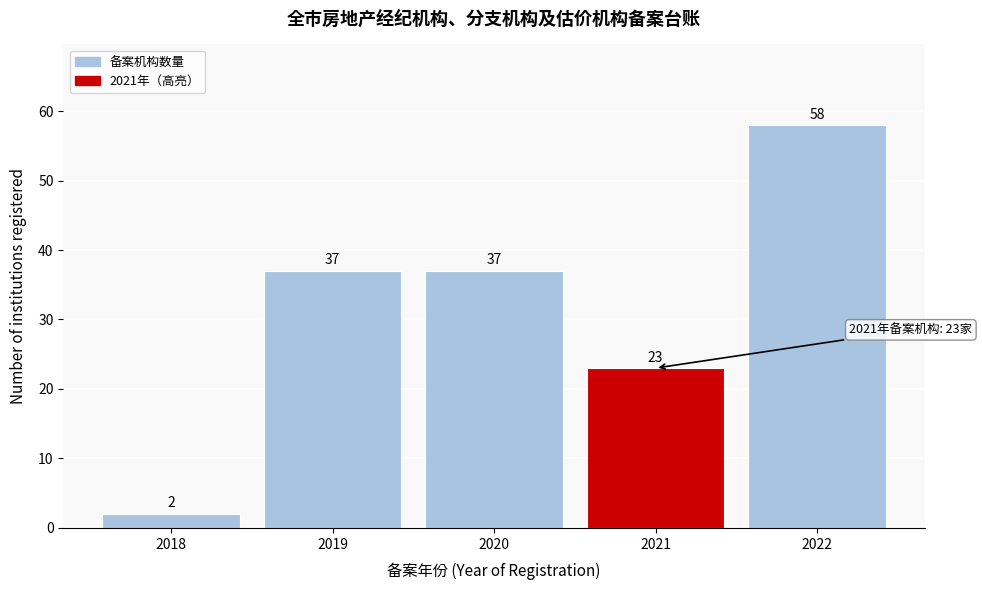

Reading left to right, what are all the values shown in this chart?

2018=2	2019=37	2020=37	2021=23	2022=58